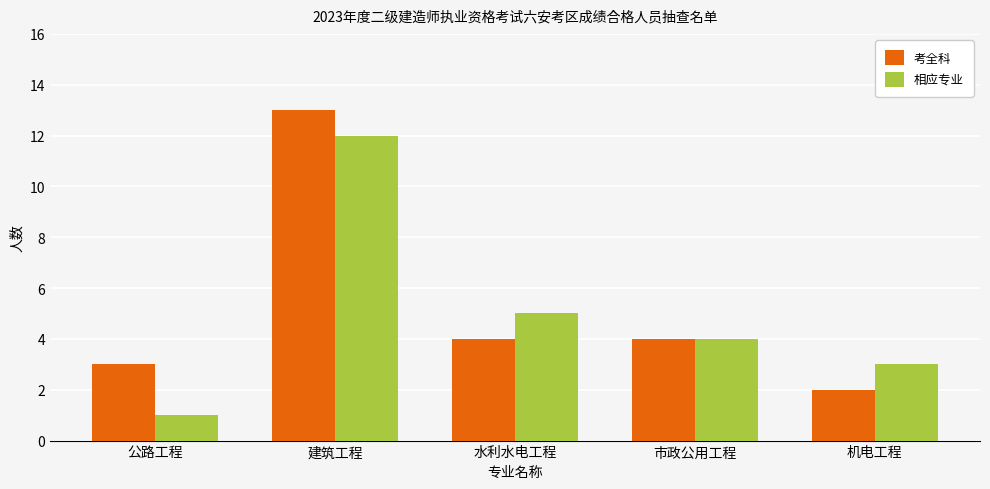

What is the value of the 考全科 bar at the 1st from the left?

3